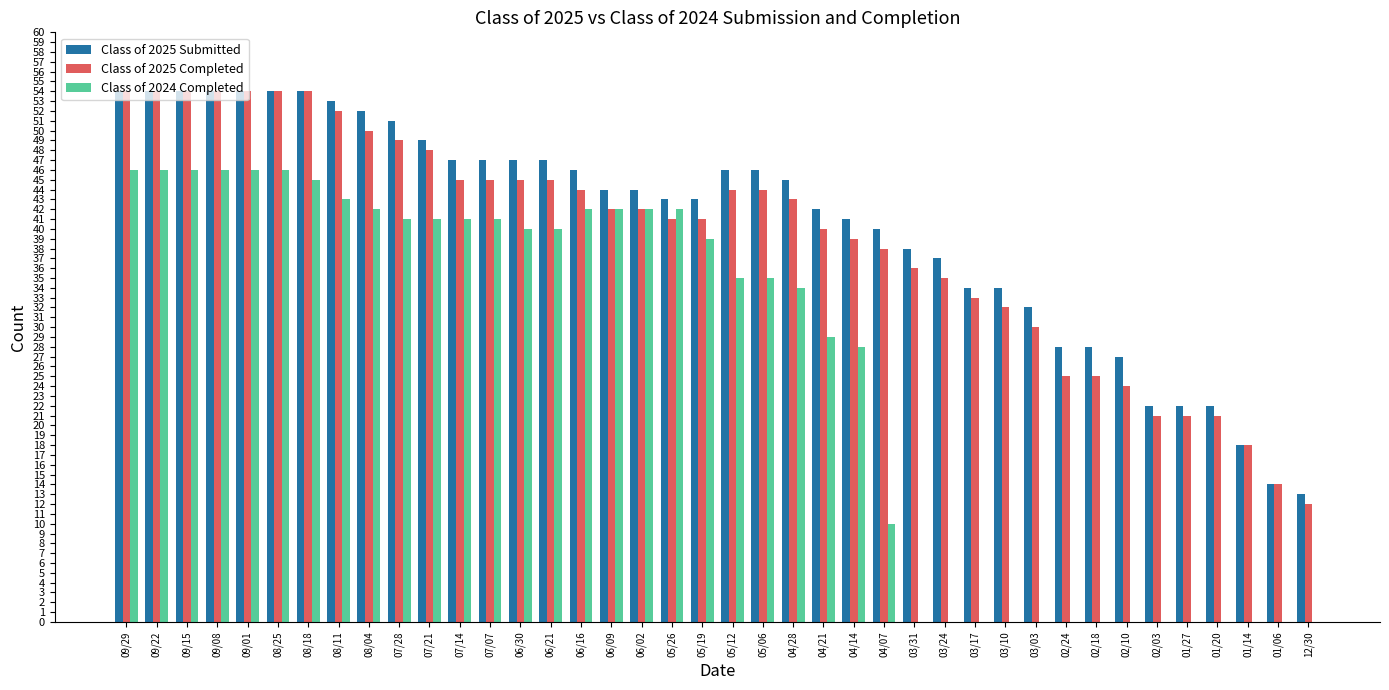

What is the total value across all series at 09/08?

154